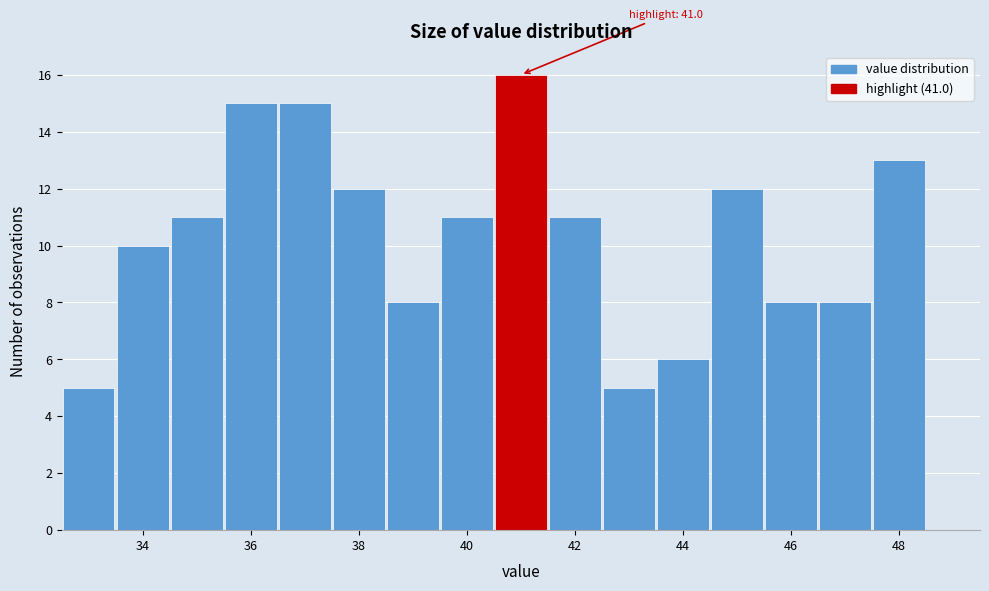

Over which range of the x-axis is the bar tallest?

40.5 to 41.5